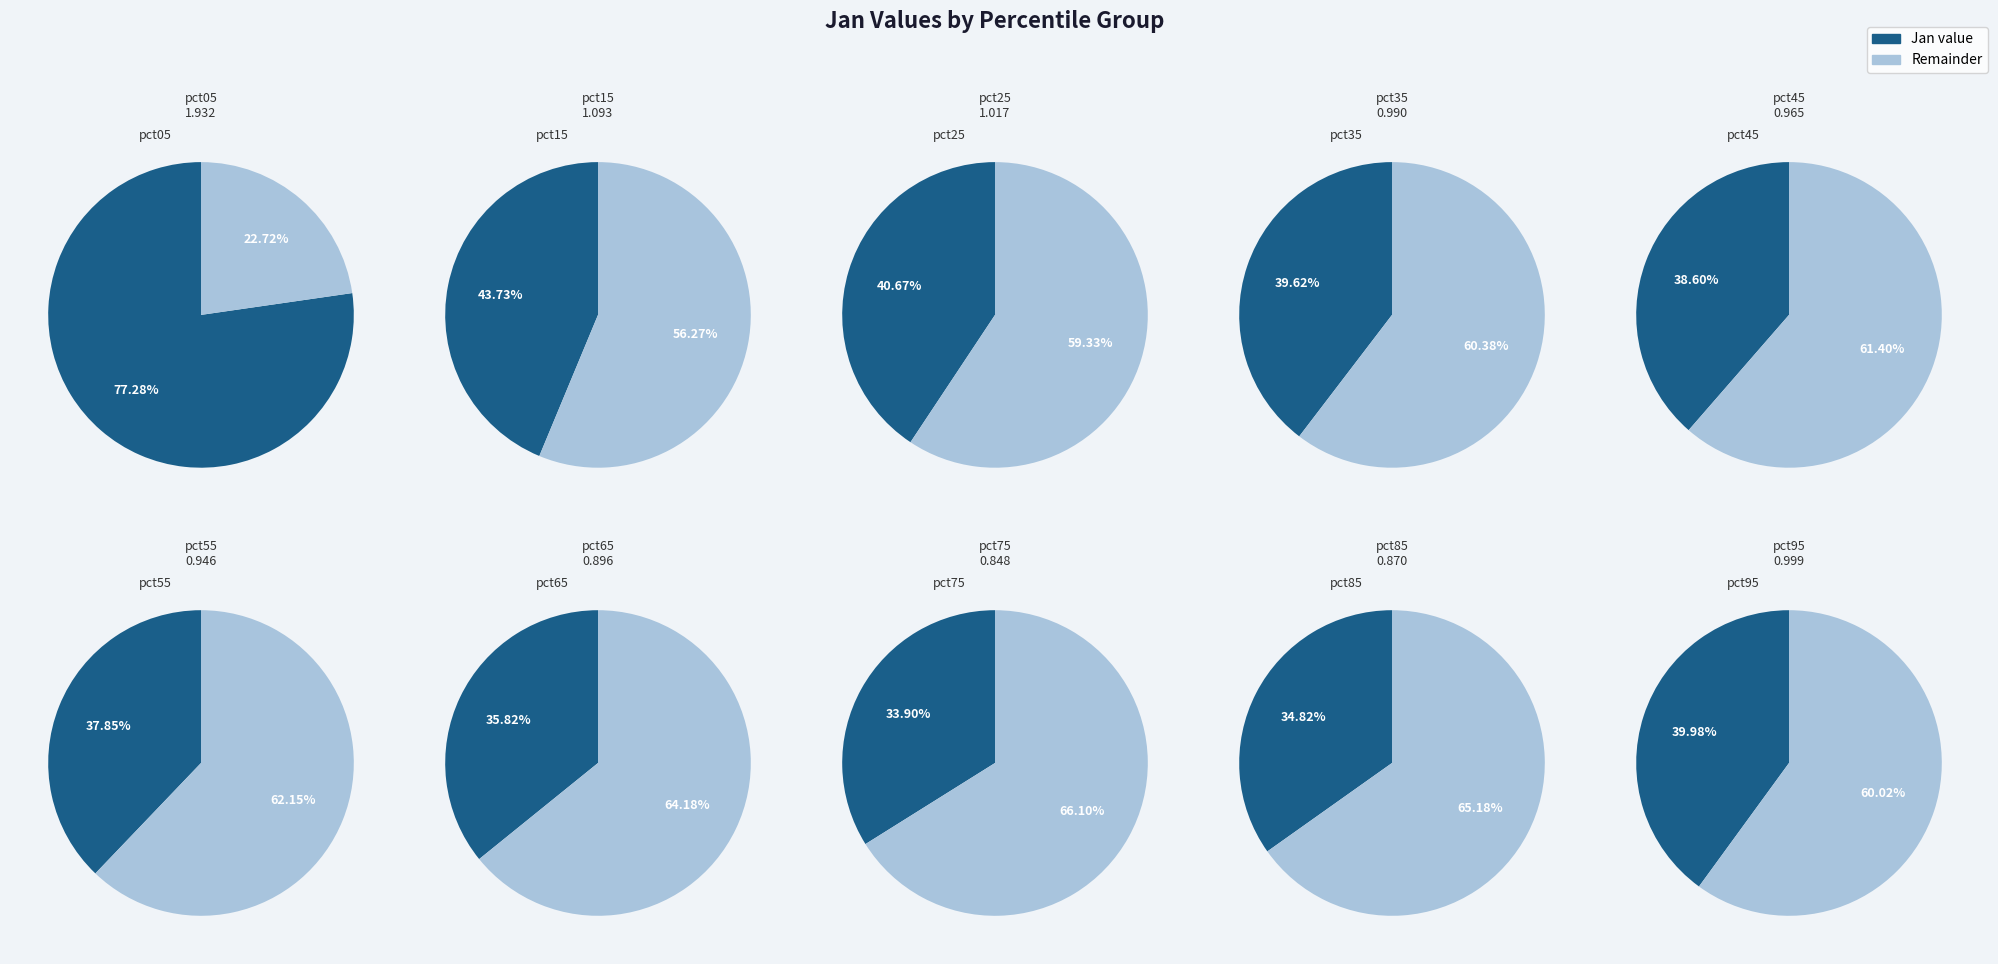

How many slices are in this pie chart?

10